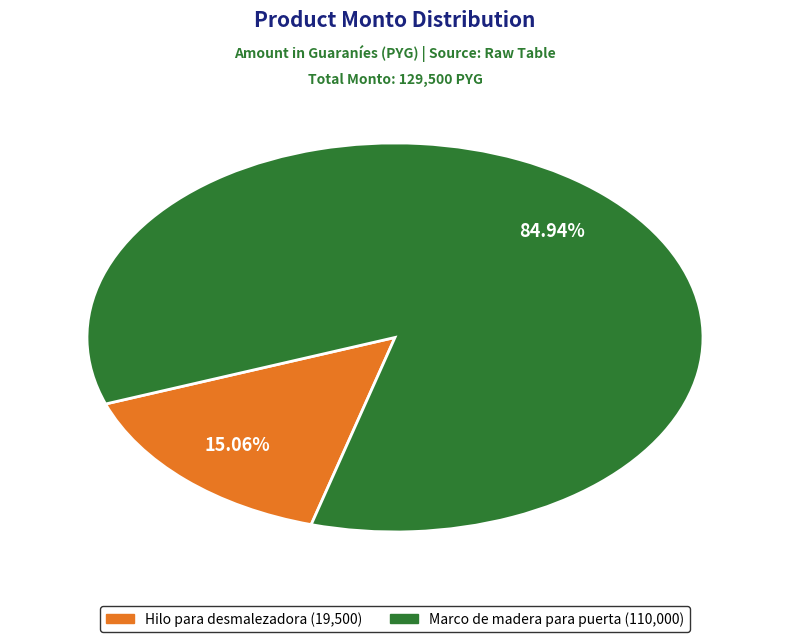

Between Hilo para desmalezadora and Marco de madera para puerta, which is larger?

Marco de madera para puerta